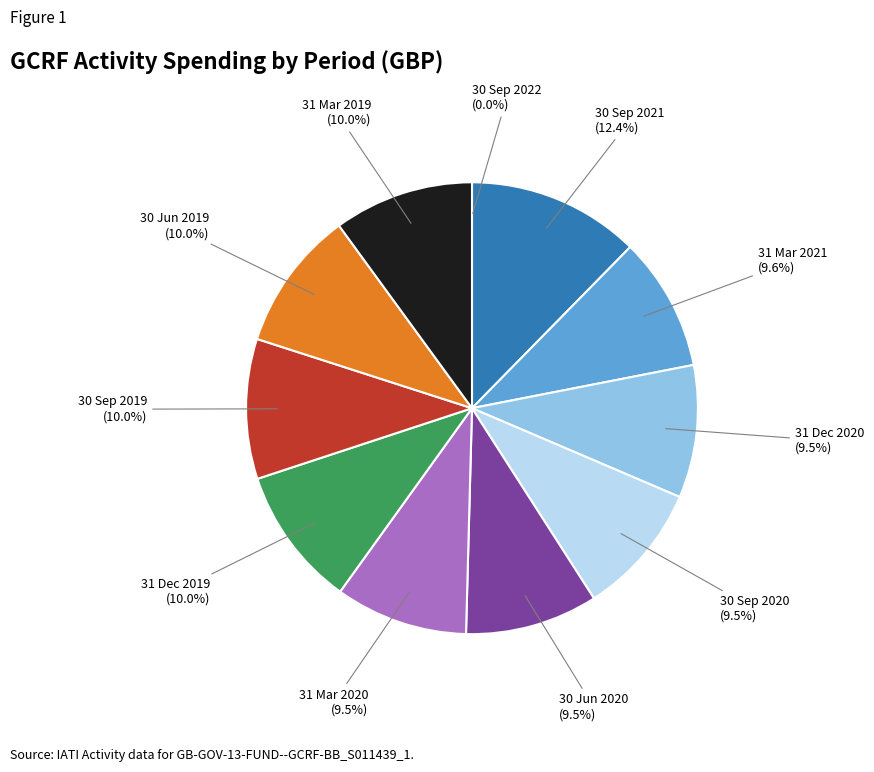

Is there a majority slice in this chart?

No